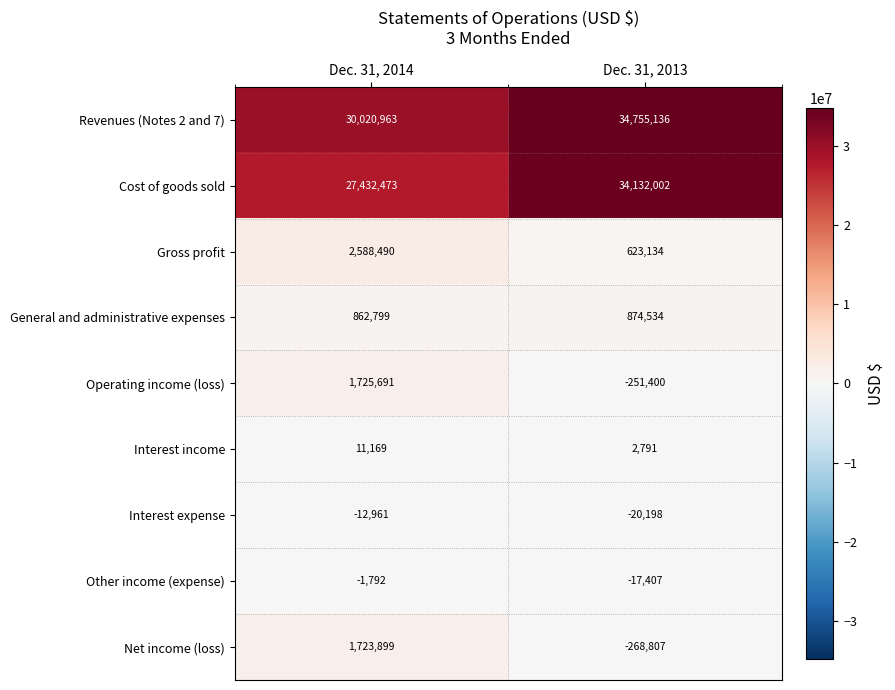

Is it true that Revenues (Notes 2 and 7) equals 45791524 at Dec. 31, 2014?

False